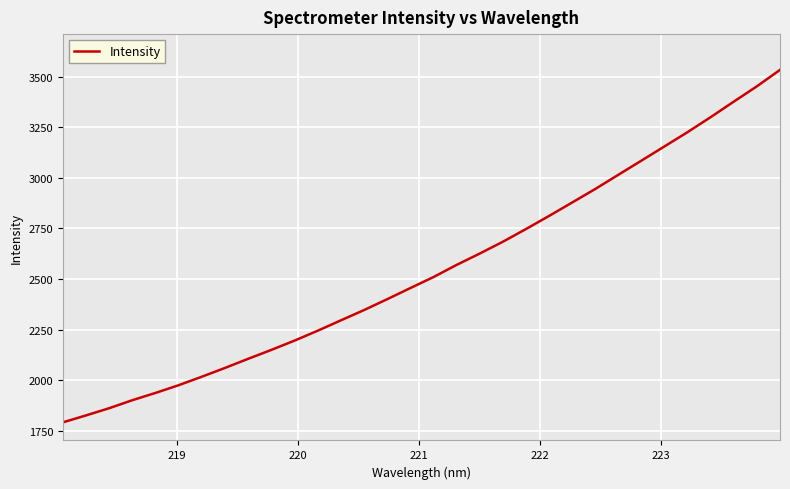

What is the difference between the maximum and minimum values?

1740.5